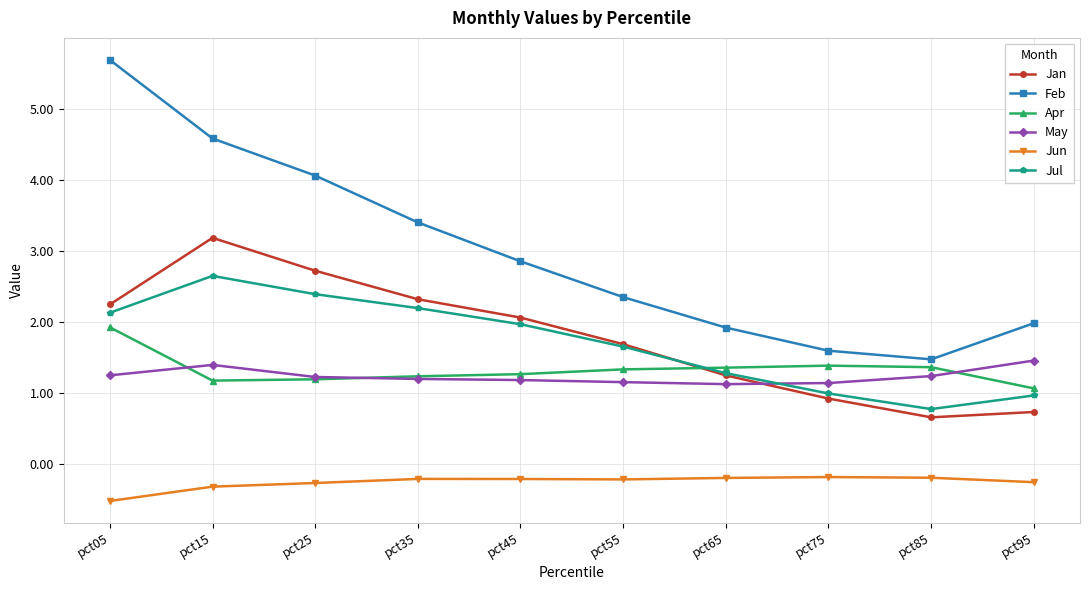

True or false: Jan and Jun cross at least once.

False